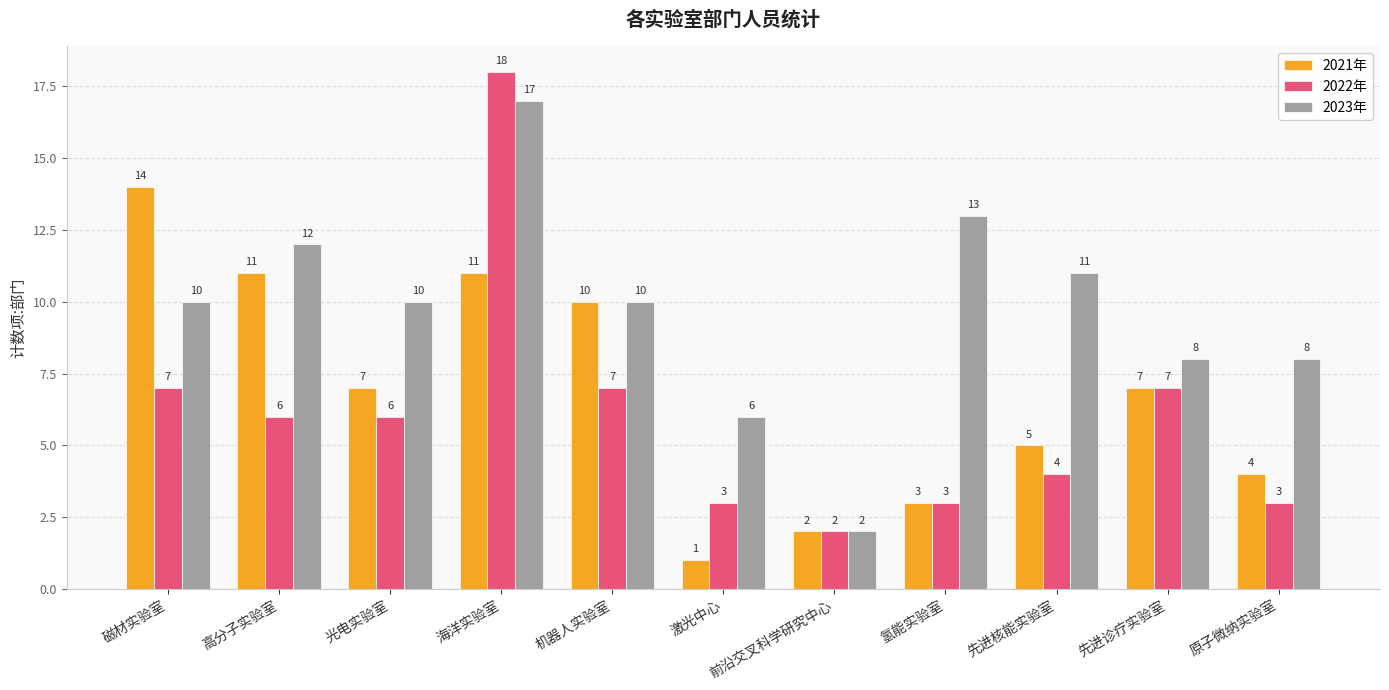

True or false: 2021年 has a value of 11 at 海洋实验室.

True